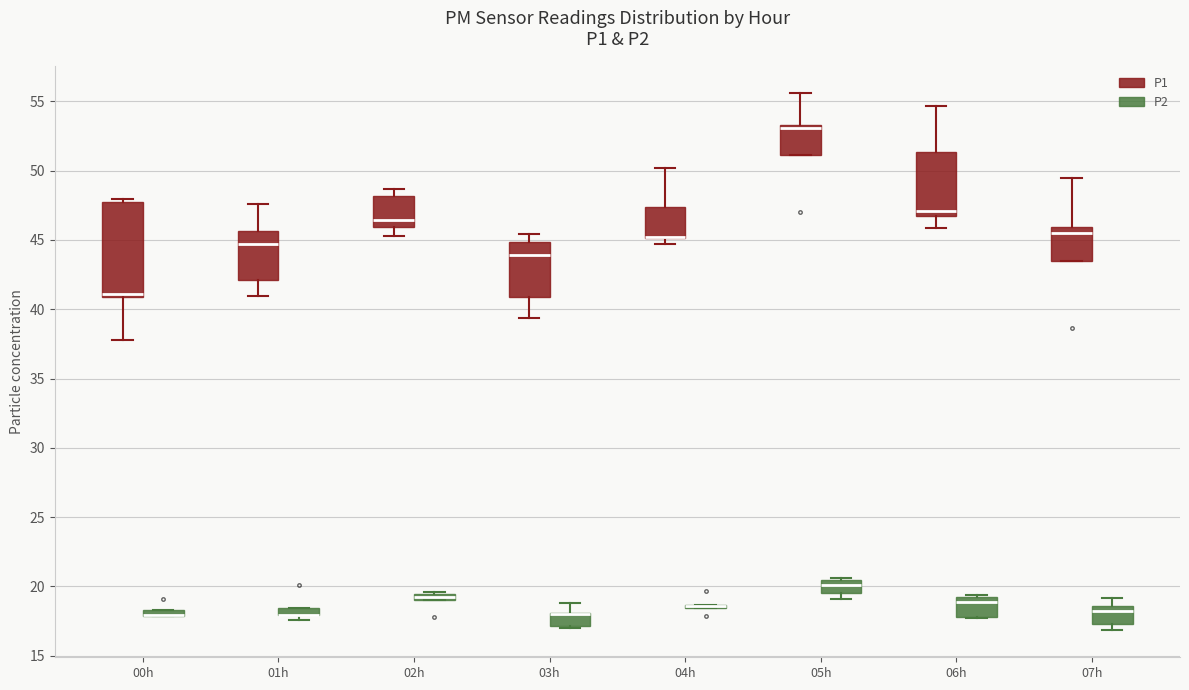

Where does the median line of the box for 07h (P1) sit on the y-axis? The values are not printed on the chart, so give them approximately, as read against the axis.

45.5